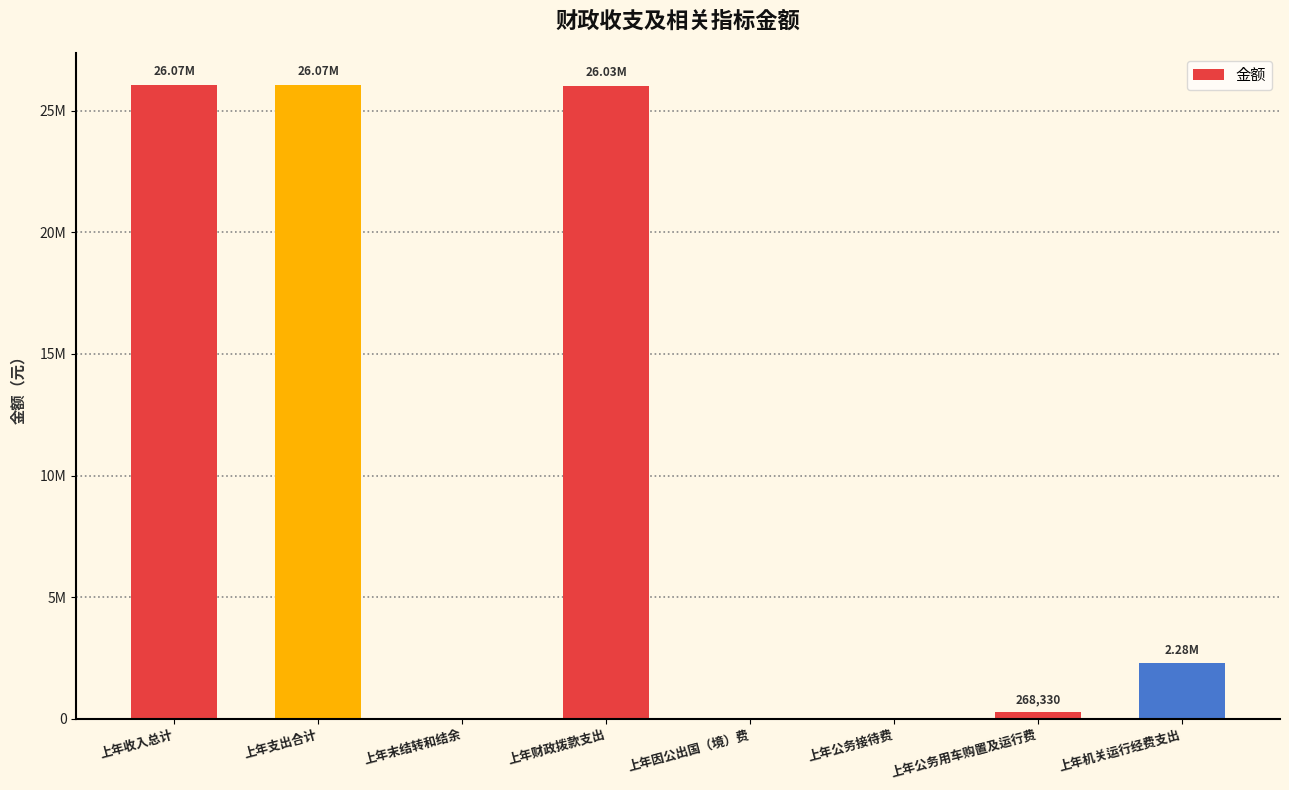

List the labels in order of value, largest first.

上年收入总计, 上年支出合计, 上年财政拨款支出, 上年机关运行经费支出, 上年公务用车购置及运行费, 上年末结转和结余, 上年因公出国（境）费, 上年公务接待费